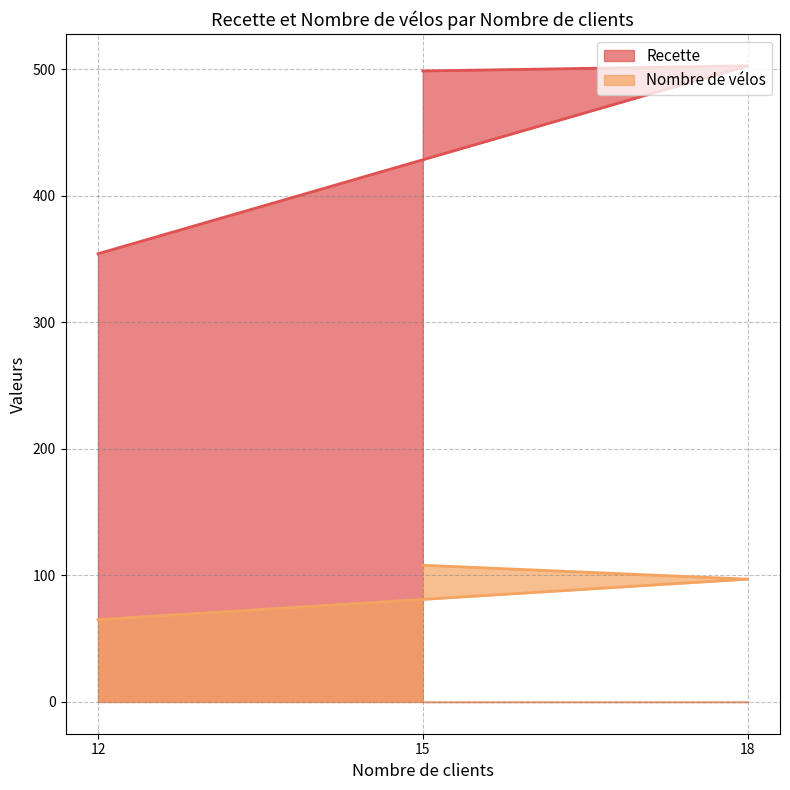

The value of Nombre de vélos at 18 is 97.0. True or false?

True